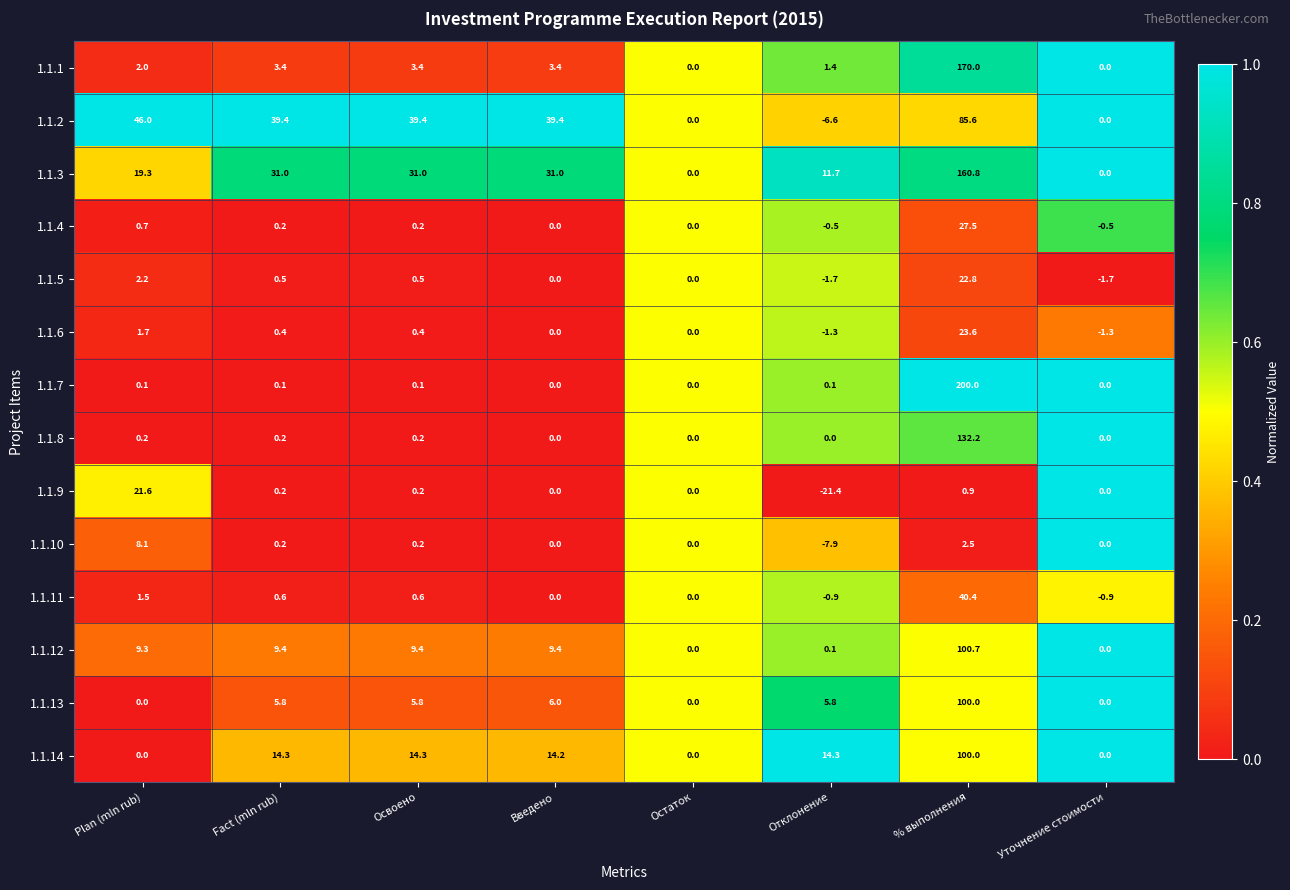

True or false: 1.1.7 has a value of 109.4 at Уточнение стоимости.

False